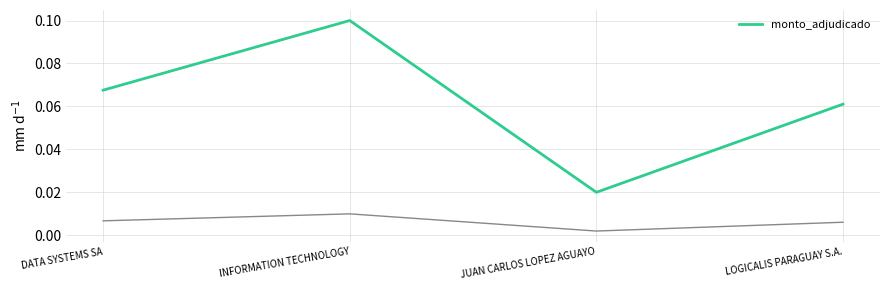

True or false: the data shows 0.2 at INFORMATION TECHNOLOGY.

False